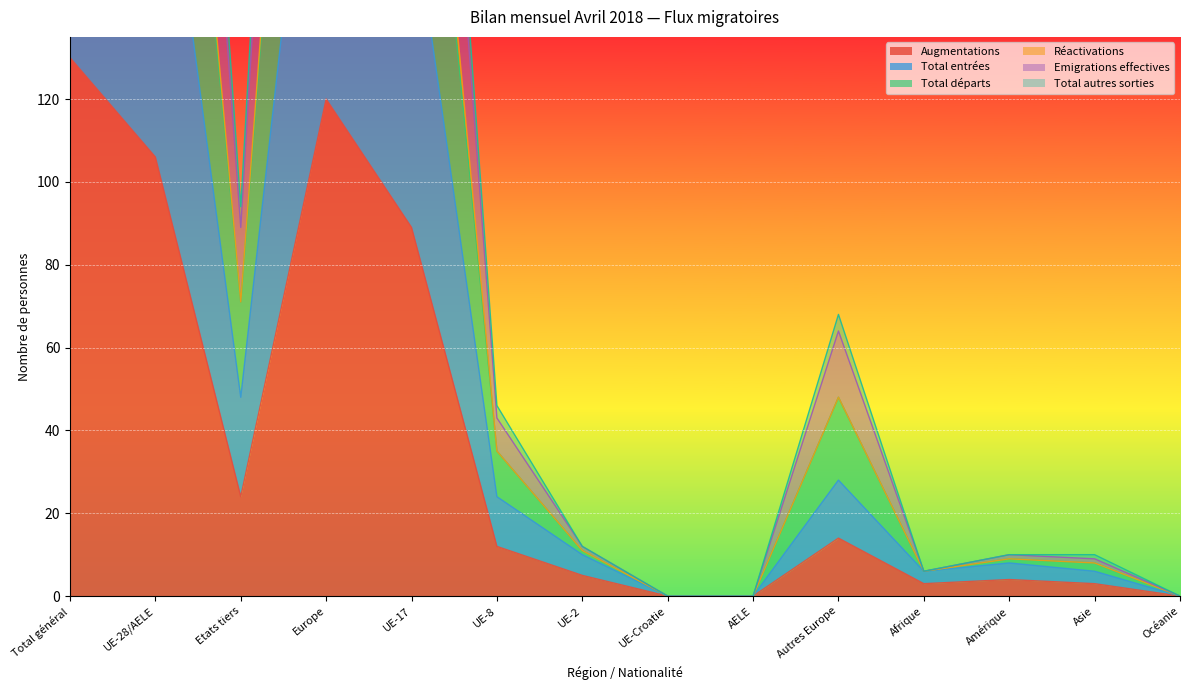

Where is Augmentations nearest to the value 65?

UE-17